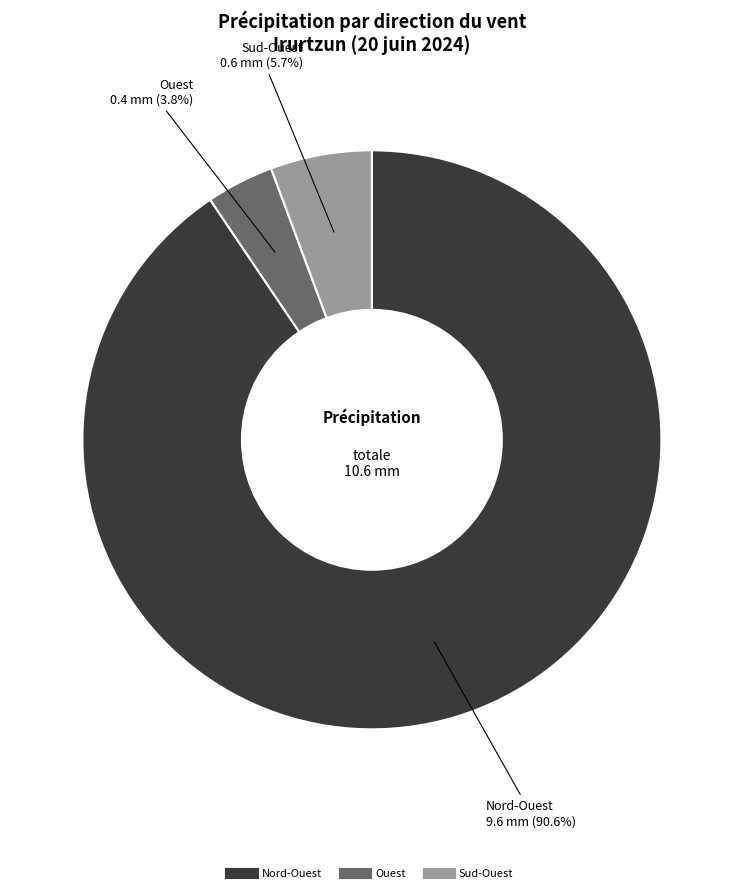

How many segments does this pie chart have?

3